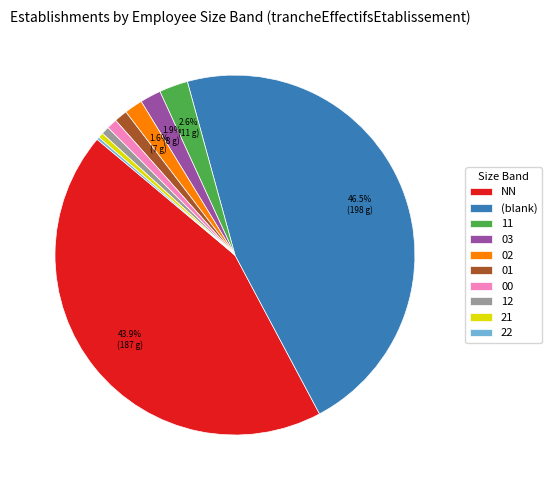

Is it true that 11 is 3% of the pie?

True